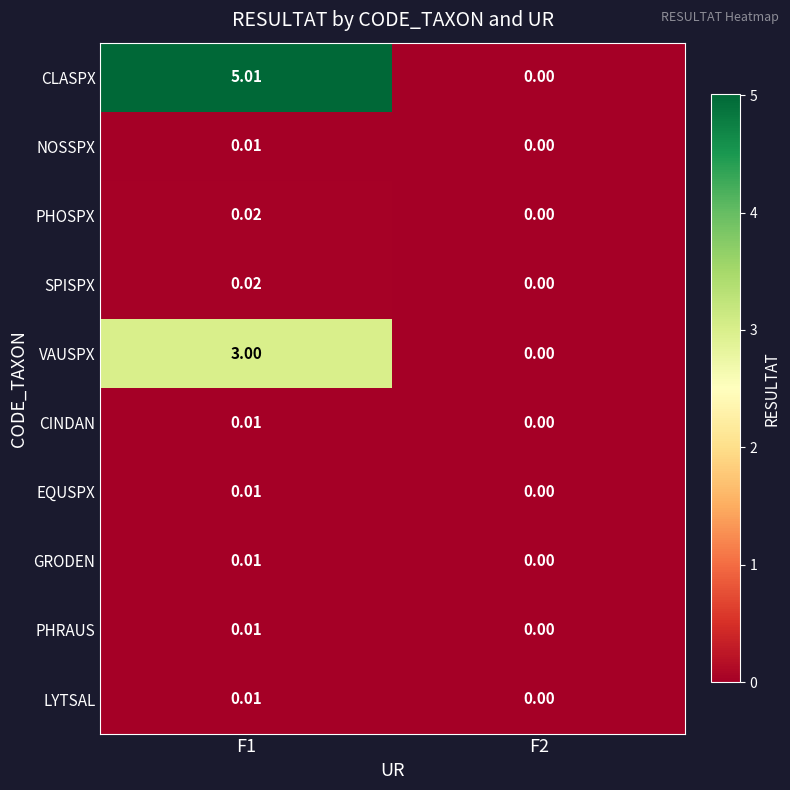

Which series changed the most between F1 and F2?

CLASPX